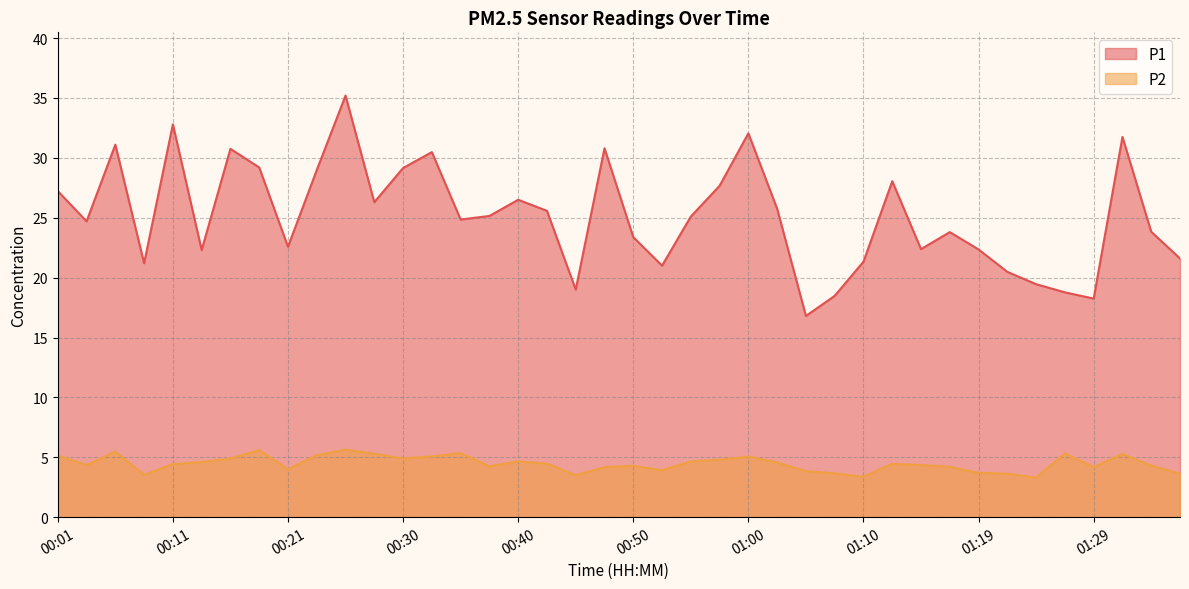

What is the total value across all series at 00:45?

22.5